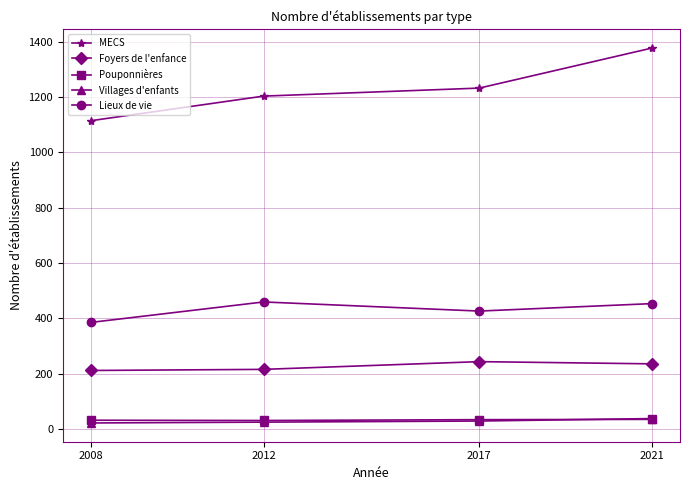

True or false: MECS has more than 1 interior local peaks.

False